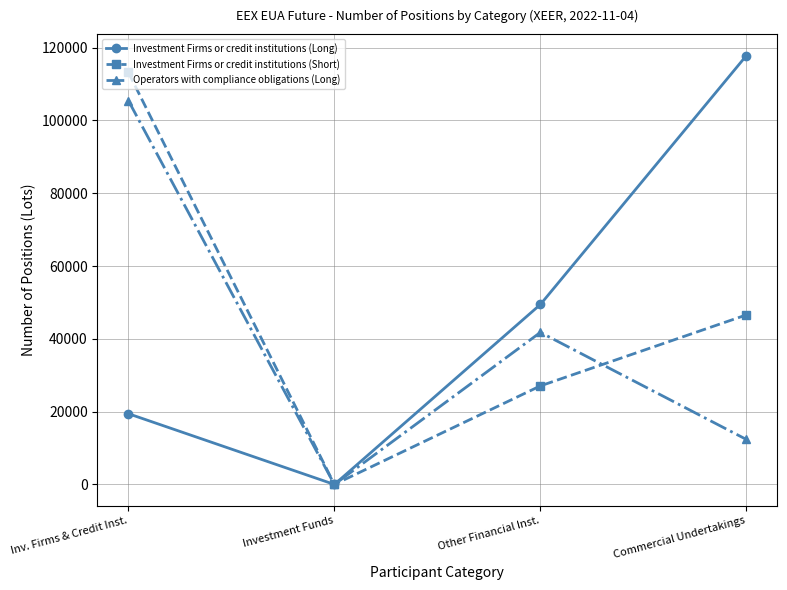

Where does the Operators with compliance obligations (Long) series first go above 41779?

Inv. Firms & Credit Inst.